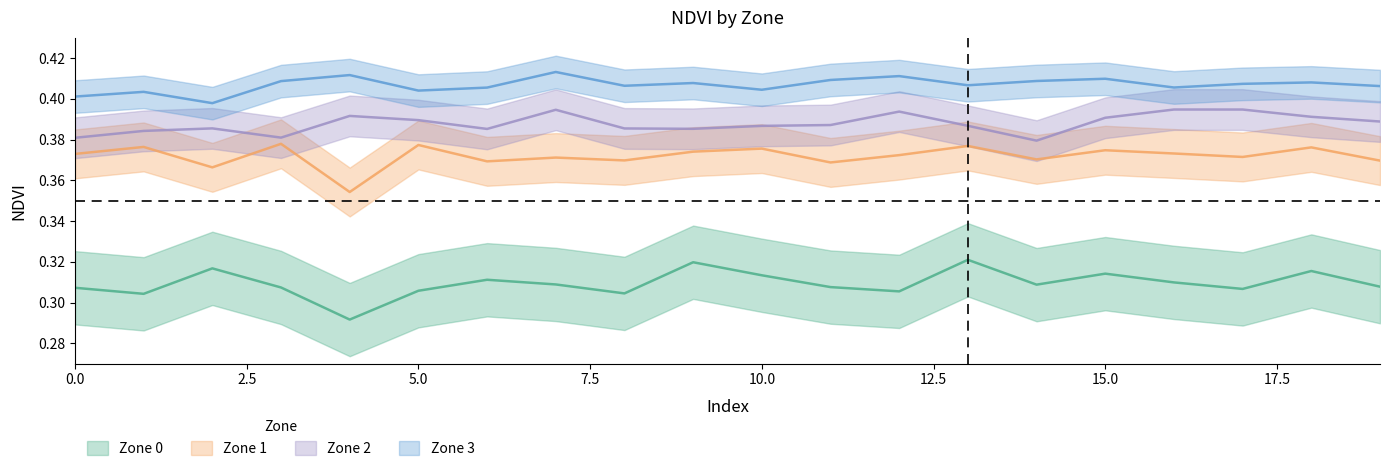

True or false: Zone 1 NDVI has a value of 0.4 at 14.

True